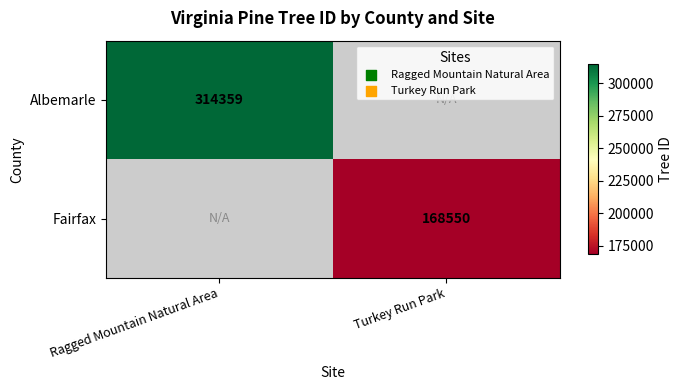

Is it true that Albemarle equals 451553.2 at Ragged Mountain Natural Area?

False